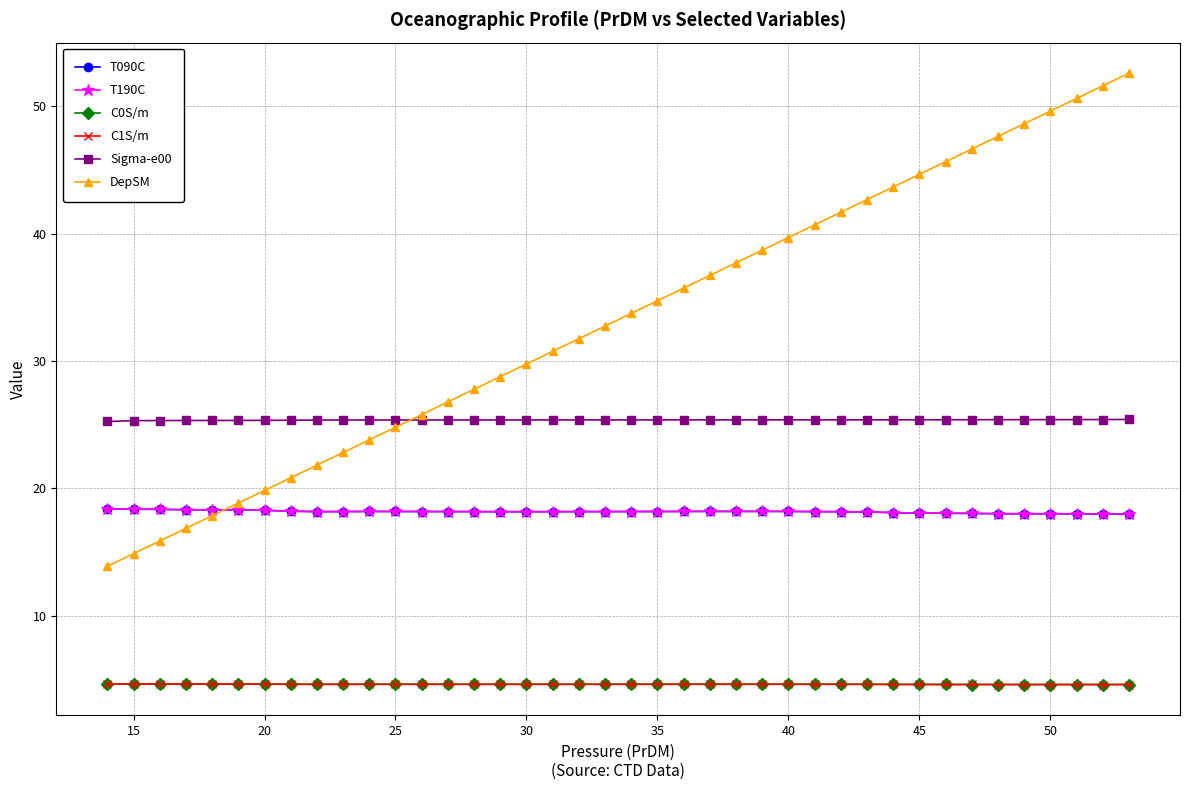

What is the minimum value shown in the chart?

4.6